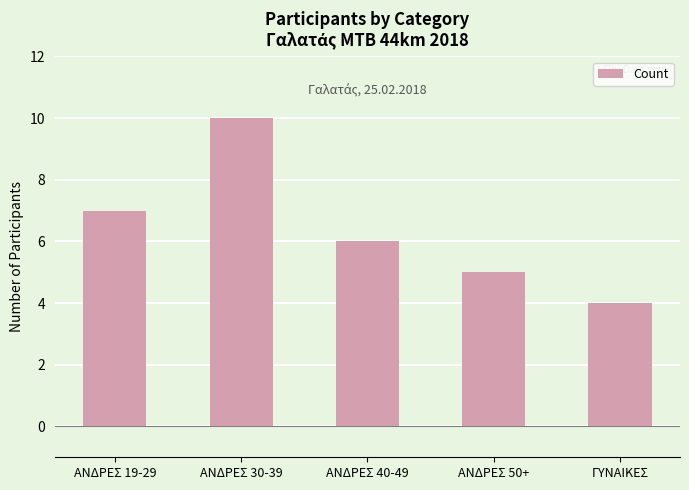

The chart shows a value of 3 at ΑΝΔΡΕΣ 40-49. True or false?

False